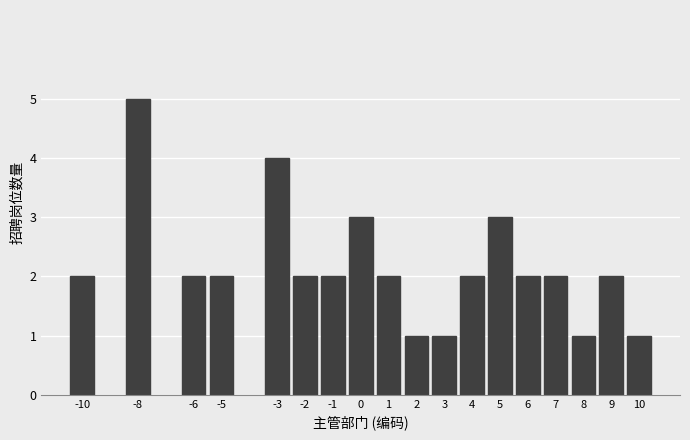

Reading left to right, what are all the values shown in this chart?

-10=2	-8=5	-6=2	-5=2	-3=4	-2=2	-1=2	0=3	1=2	2=1	3=1	4=2	5=3	6=2	7=2	8=1	9=2	10=1